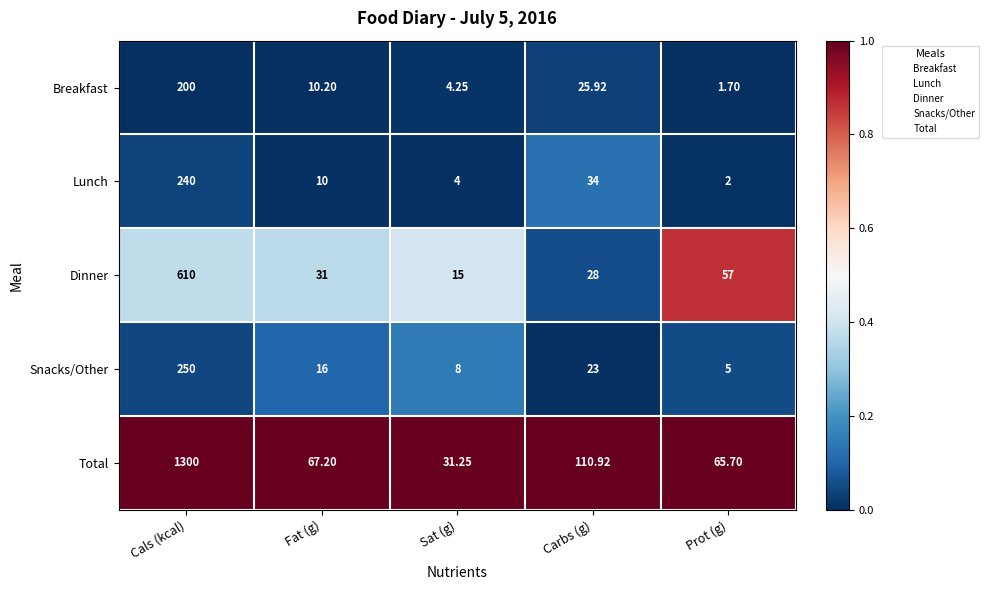

How many distinct data groups are displayed?

5